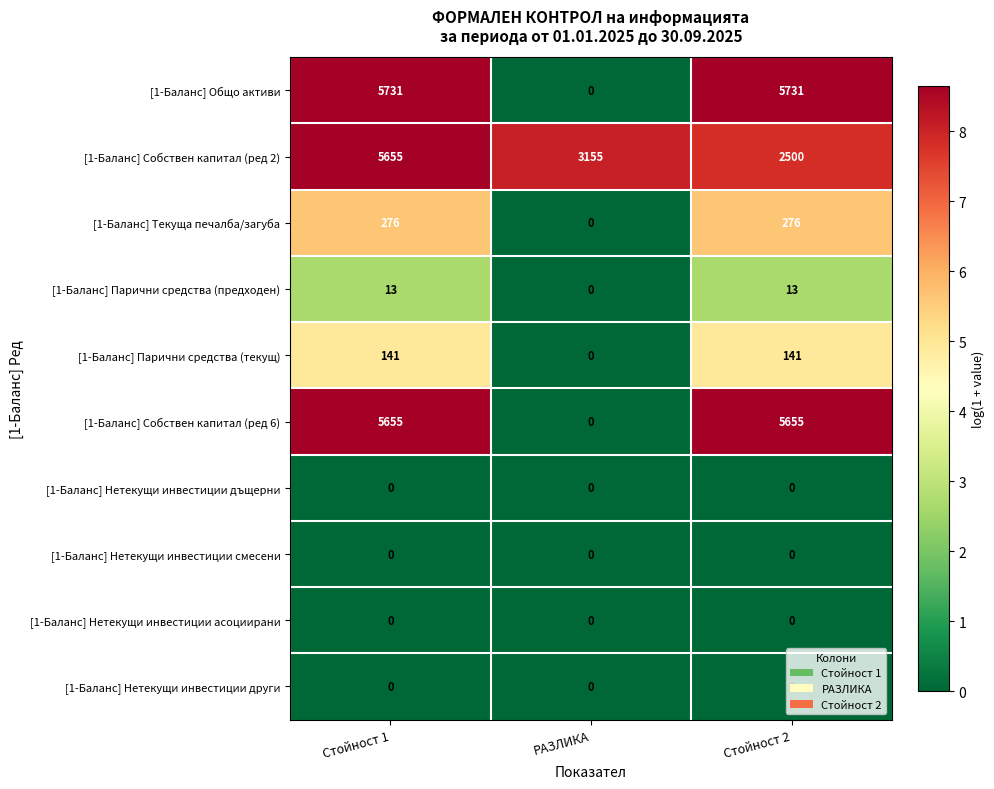

What is the maximum value shown in the chart?

5731